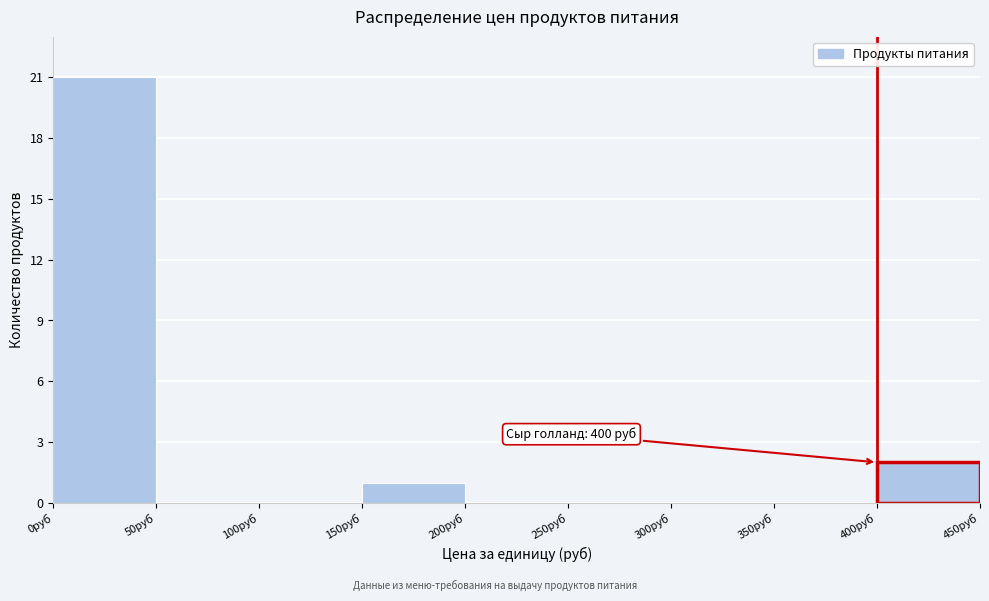

Over which range of the x-axis is the bar tallest?

0 to 50